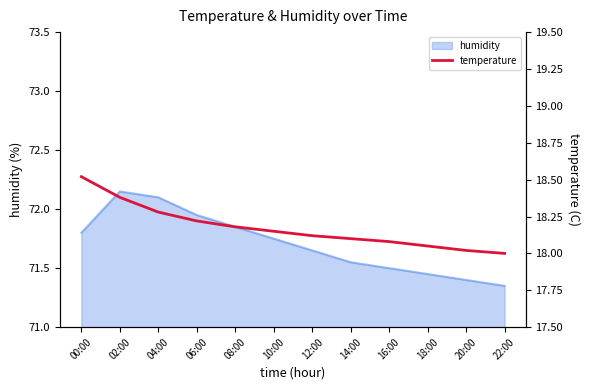

Which category has the highest value across all series?

00:00